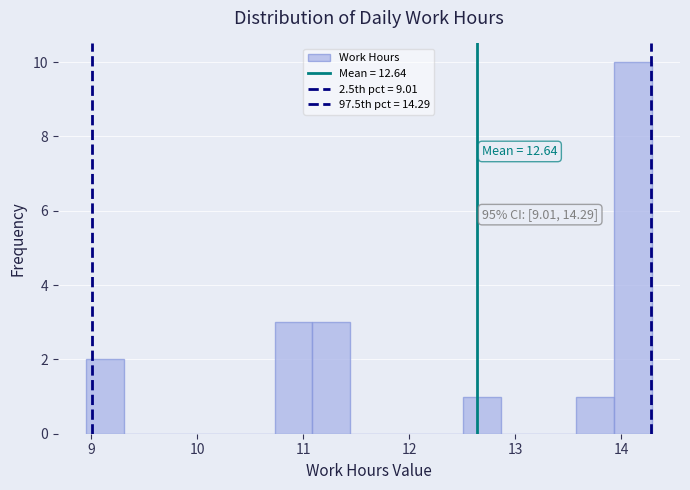

Read against the x-axis, roughly where is the centre of the tallest bar?

14.1